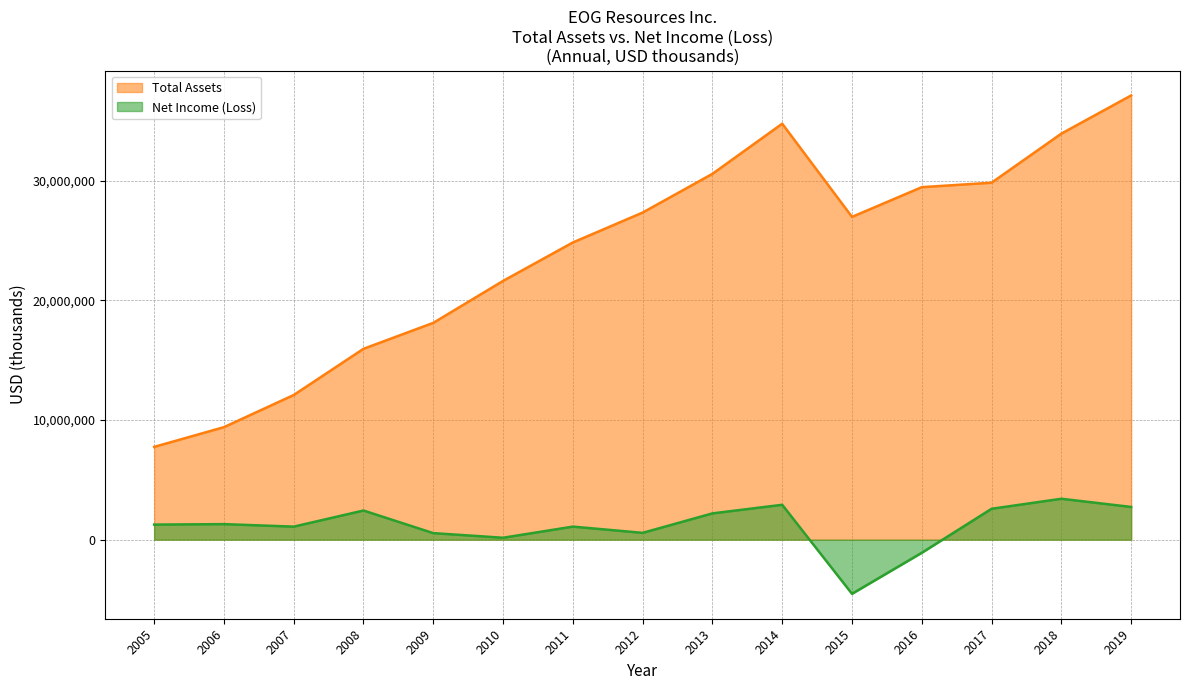

Between 2017 and 2009, which is larger?

2017